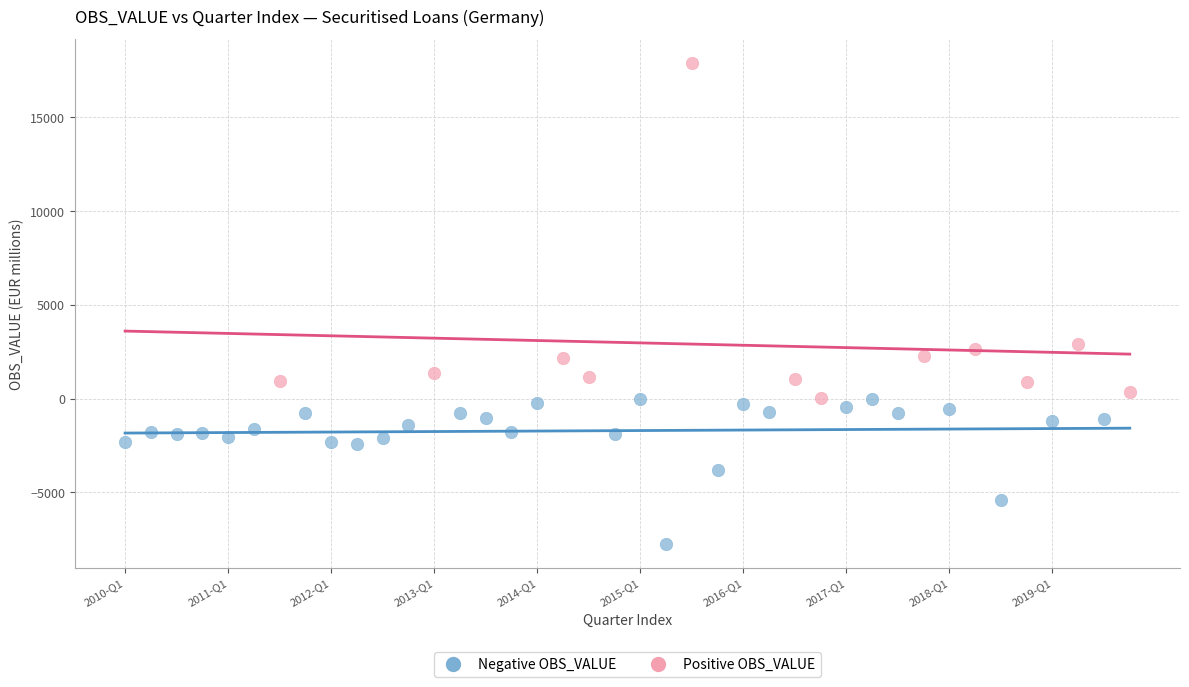

Which series has the widest spread of Y values?

Positive OBS_VALUE